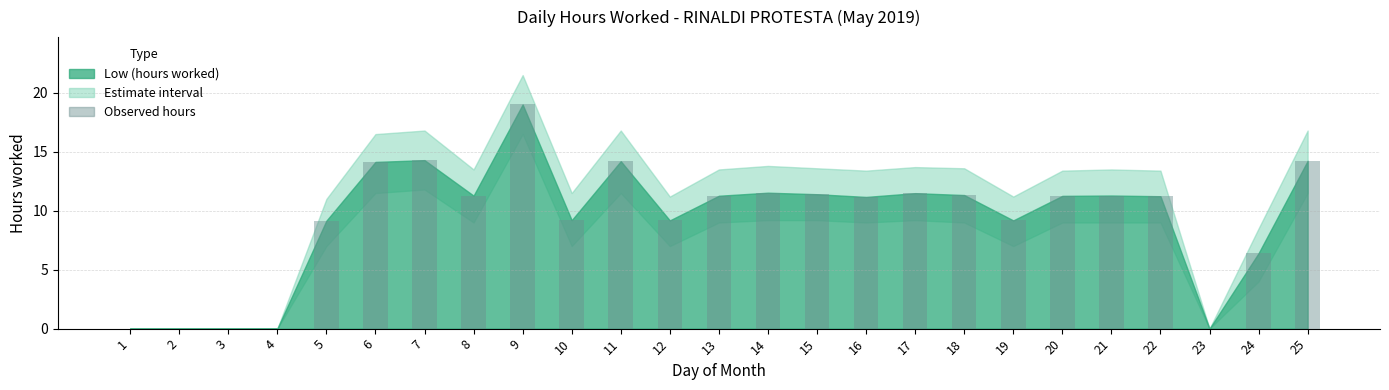

What is the sum of the values at 20 and 18?

22.6